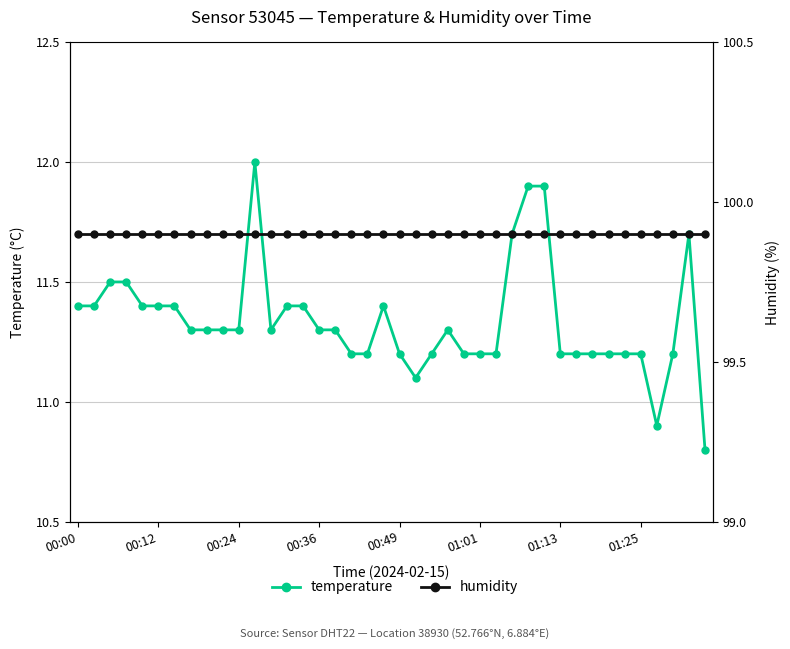

What is the sum of the temperature values at 19 and 8?

22.7